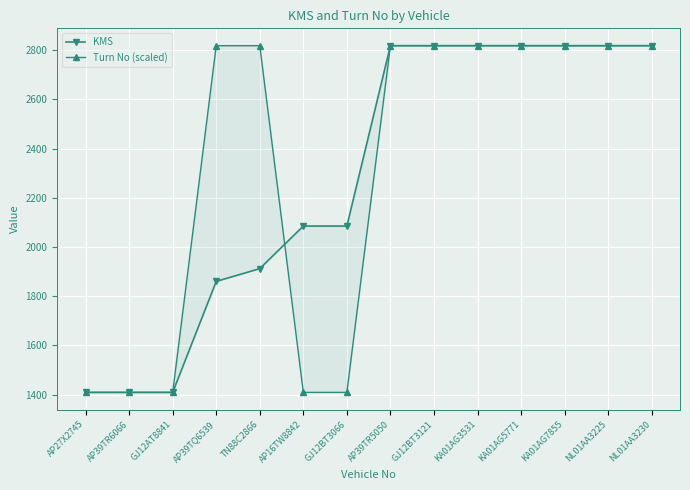

At which category is the sum across all series the highest?

AP39TR5050